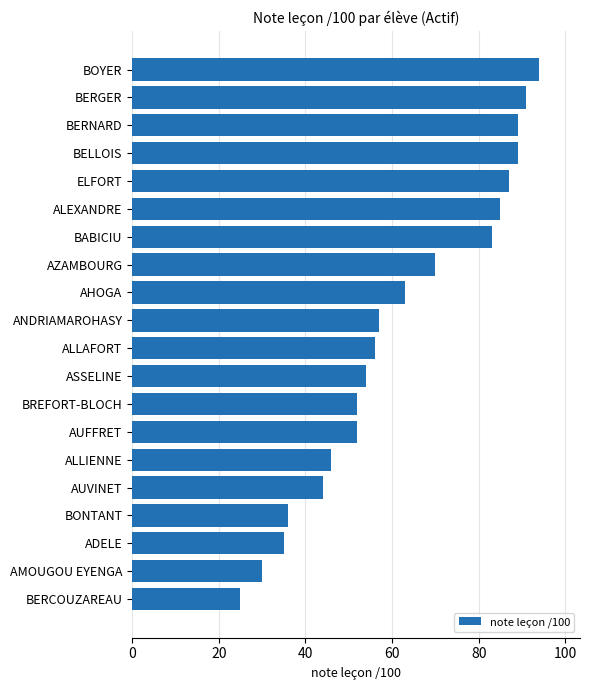

What is the sum of the values at ALLIENNE and AHOGA?

109